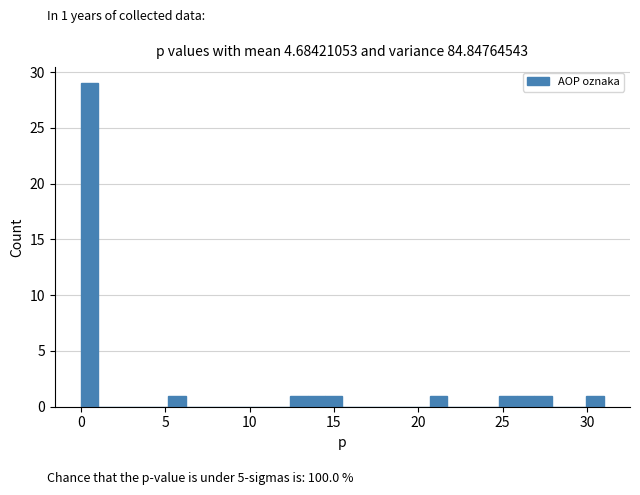

Read against the x-axis, roughly where is the centre of the tallest bar?

0.5